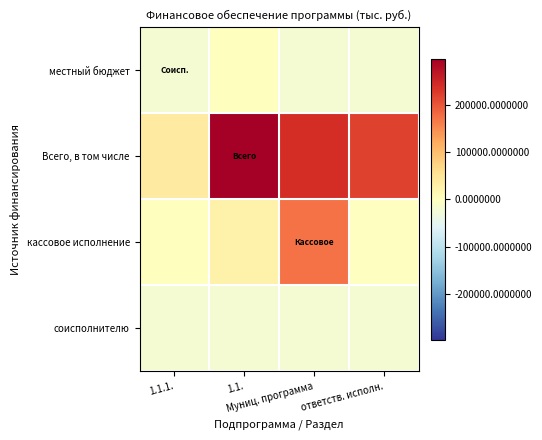

Which series has the largest range (max minus min)?

Всего, в том числе